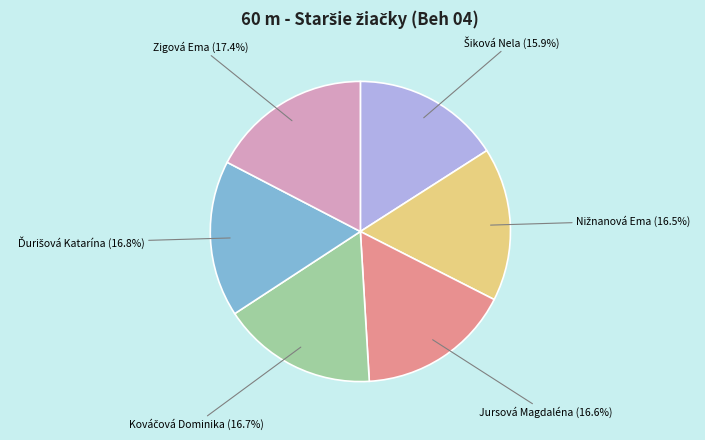

Which category has the biggest portion of the pie?

Zigová Ema